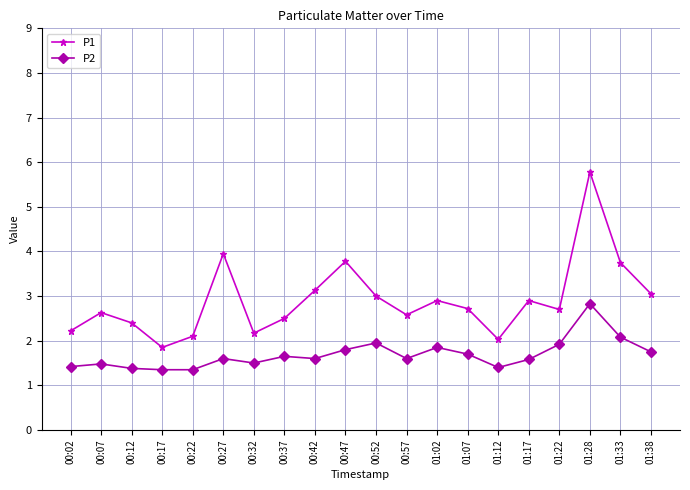

Which series changed the most between 00:52 and 01:33?

P1